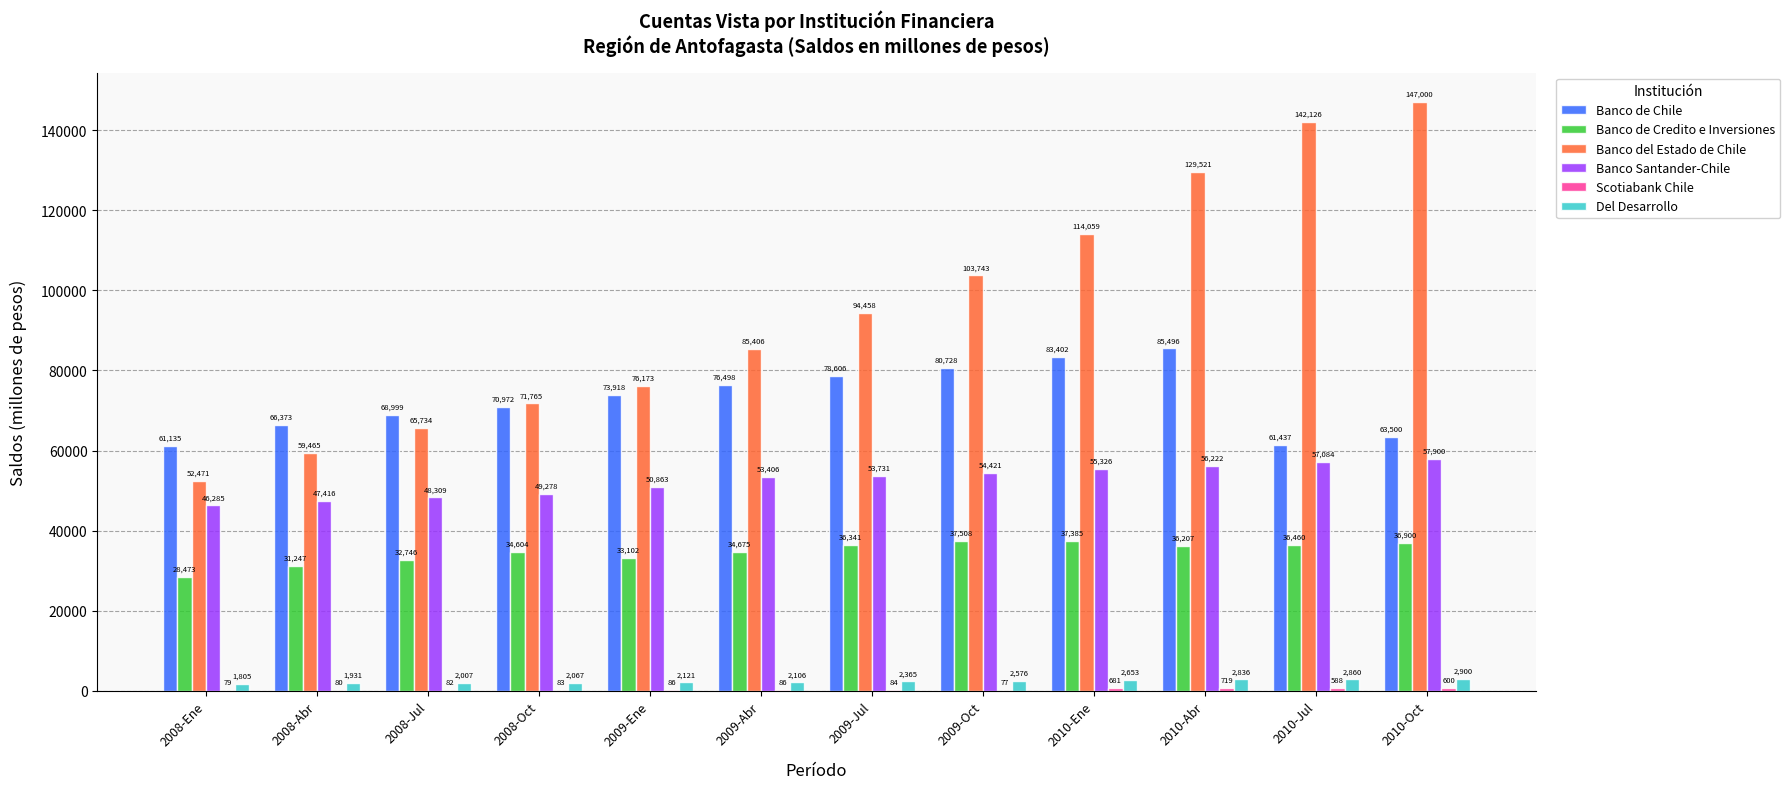

How many groups of bars are there?

12